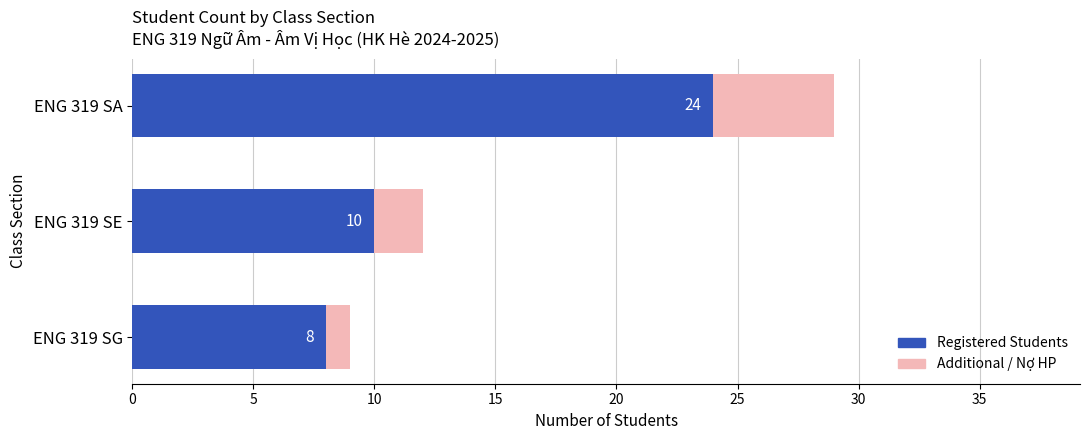

Rank the categories by Registered Students value from lowest to highest.

ENG 319 SG, ENG 319 SE, ENG 319 SA